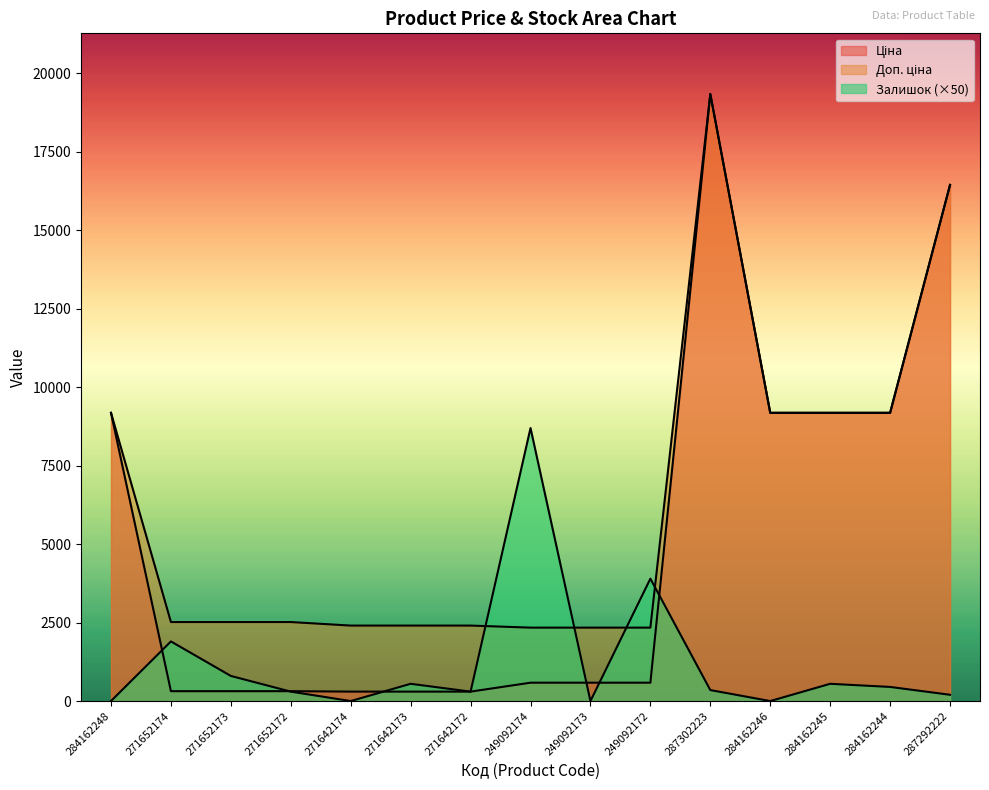

True or false: Залишок has a value of 14954.3 at 249092174.

False